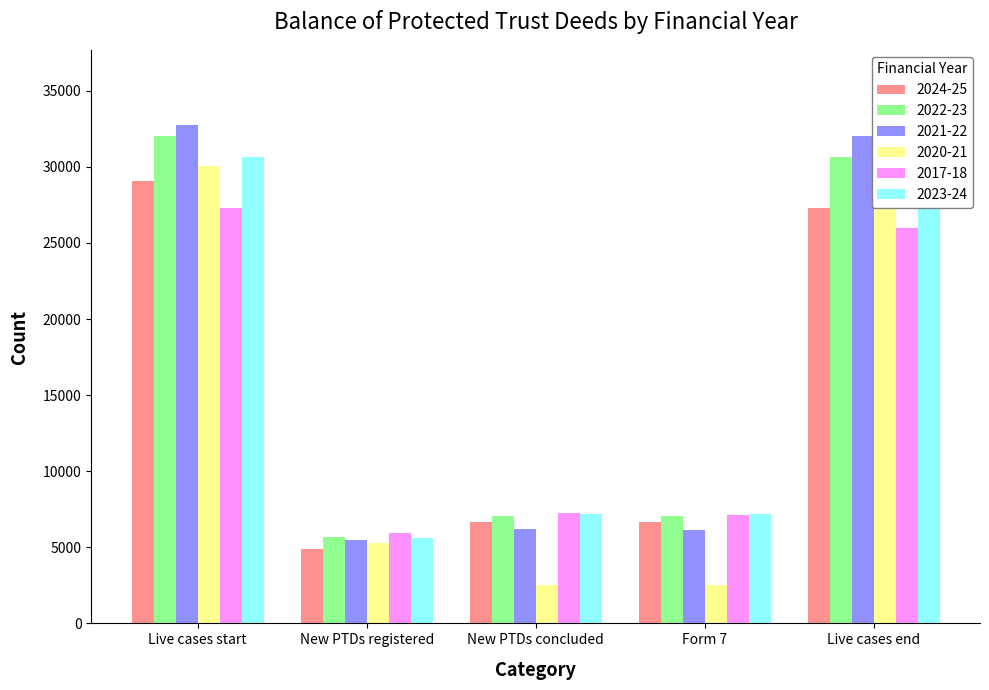

How many values in the 2024-25 series exceed 6662?

2